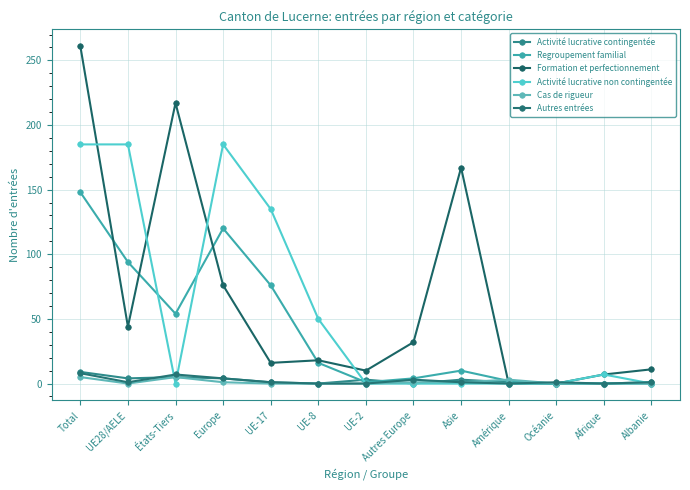

Where does the Autres entrées series first go above 1?

Total